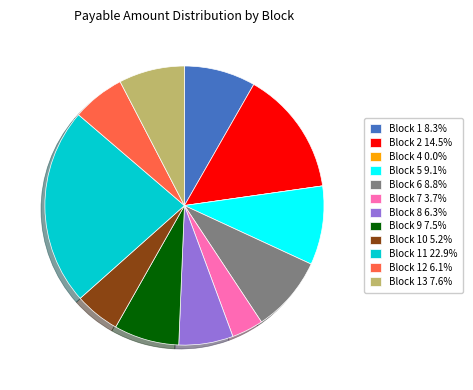

Is there a majority slice in this chart?

No